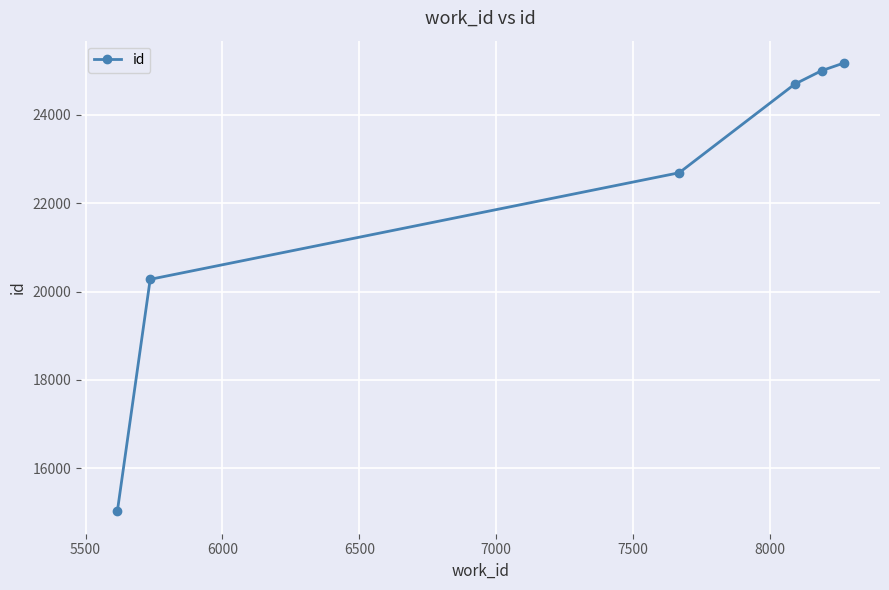

What is the sum of all values?

132851